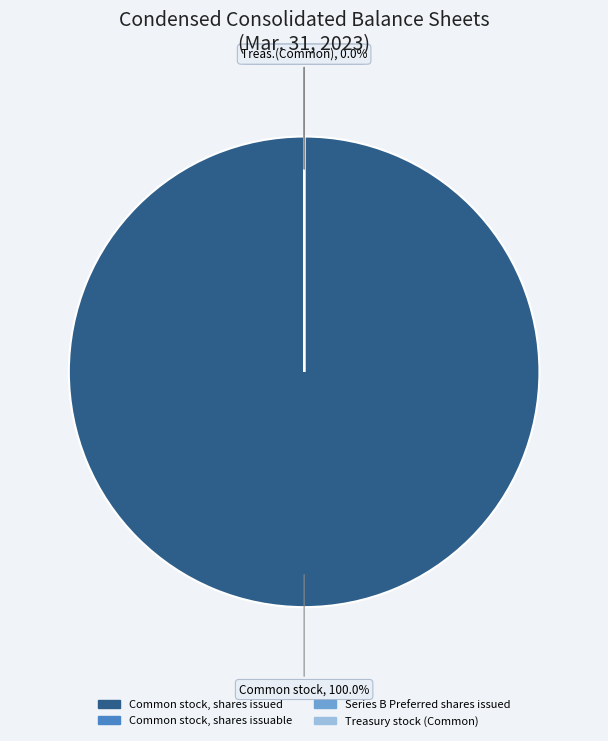

Is it true that Treasury stock (Series B) is 12% of the pie?

False